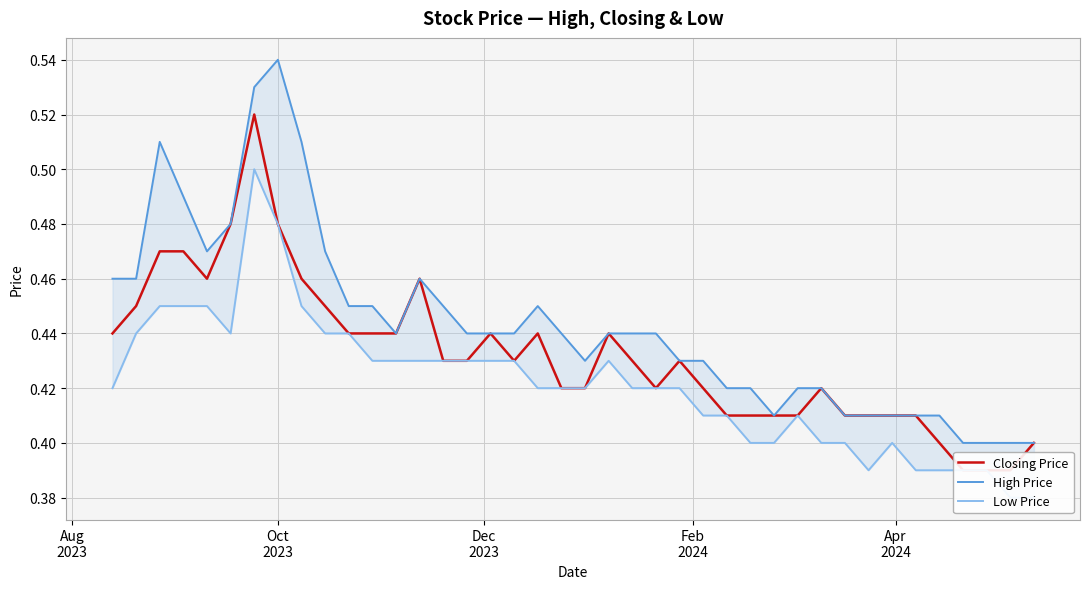

List the series in order of their overall mean, lowest first.

Low Price, Closing Price, High Price